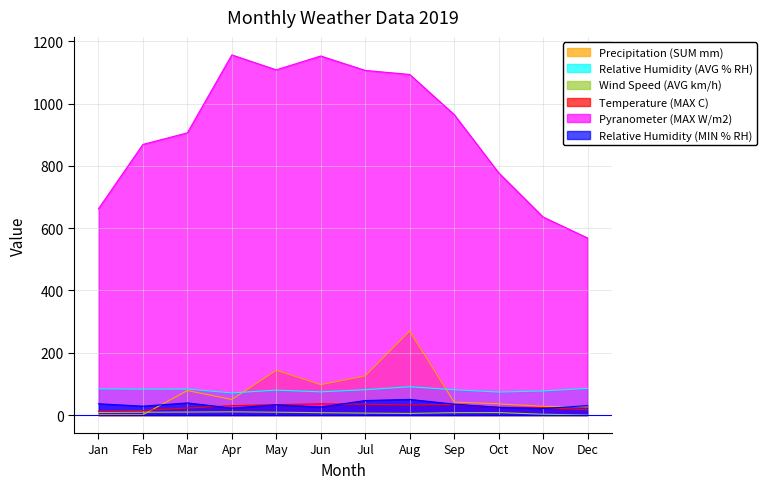

Reading left to right, list all the values displayed in this chart.

Precipitation (SUM mm): 1.0	0.8	78.6	50.0	143.8	97.8	125.6	270.0	41.6	36.0	27.8	26.2
Relative Humidity (AVG % RH): 84.3	83.1	83.5	71.0	80.0	74.5	81.4	90.9	81.3	73.8	77.2	85.7
Wind Speed (AVG km/h): 8.2	9.0	9.5	10.3	9.0	7.6	6.2	5.1	7.7	7.9	2.6	0.0
Temperature (MAX C): 12.2	14.7	22.4	30.2	33.5	36.0	34.7	32.2	33.8	24.9	24.2	16.9
Pyranometer (MAX W/m2): 662.5	869.2	906.4	1156.8	1108.8	1153.3	1106.9	1094.0	965.3	778.4	636.1	568.7
Relative Humidity (MIN % RH): 36.2	28.4	38.9	22.2	33.1	25.7	46.5	50.2	34.9	24.8	20.9	30.2